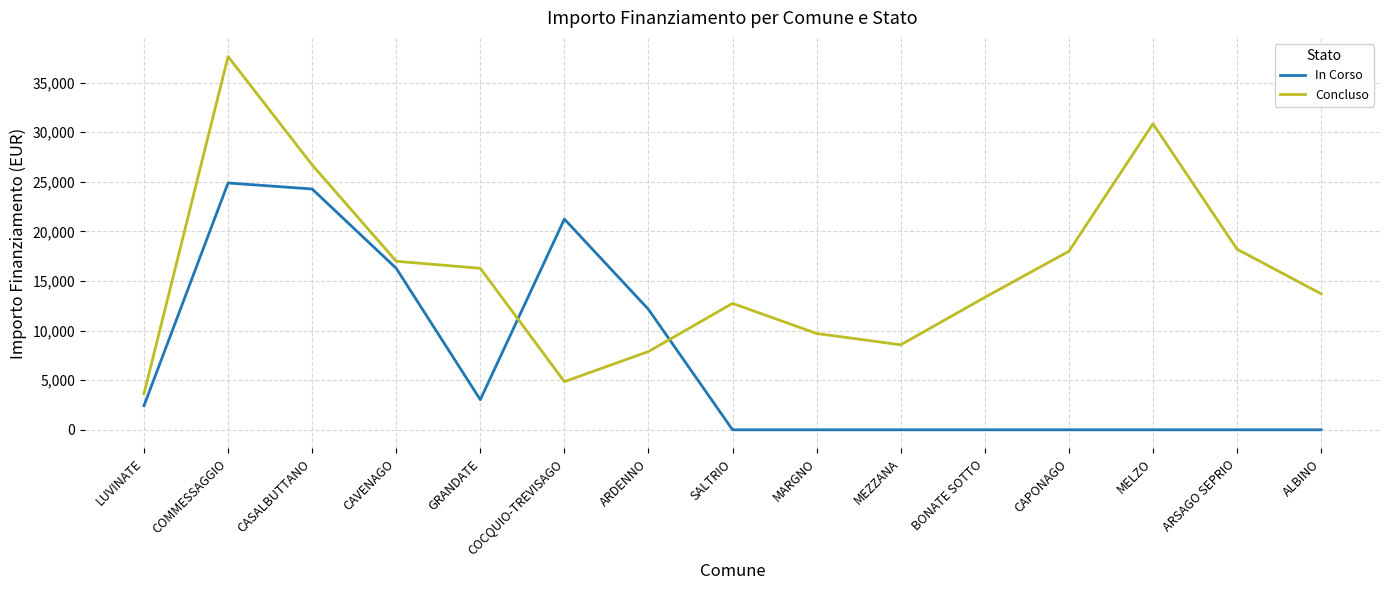

Which series changed the most between COMMESSAGGIO and CASALBUTTANO?

Concluso